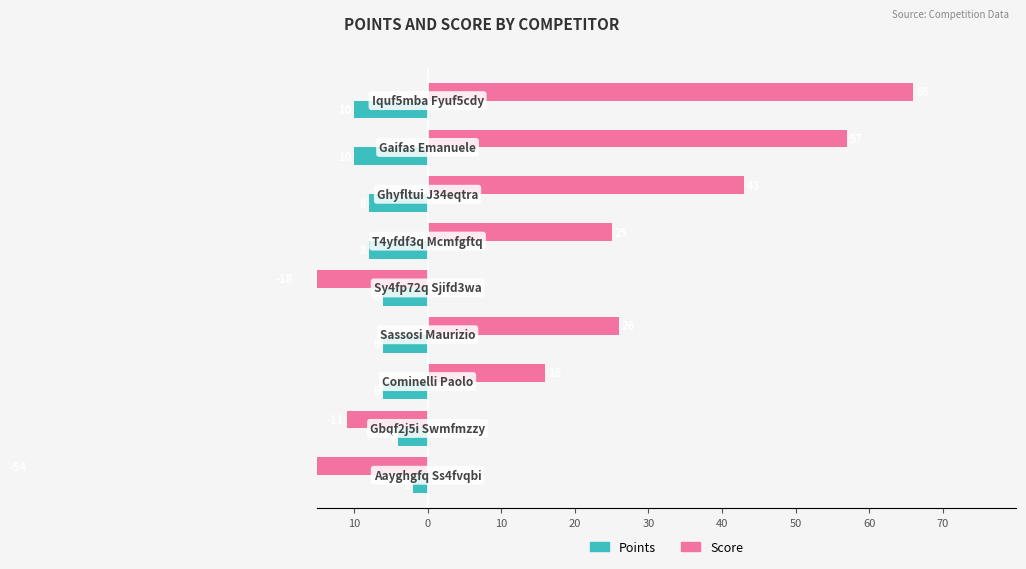

What is the smallest value displayed?

-54